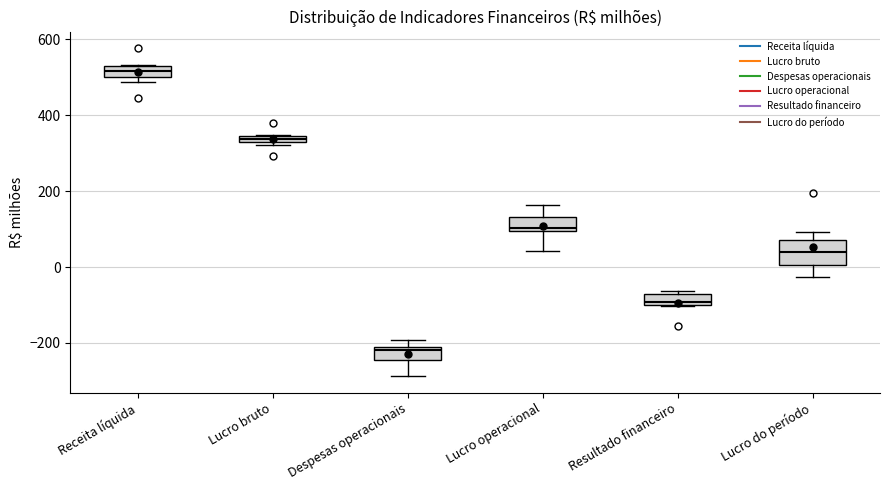

Where is the upper edge of the box for Lucro operacional on the y-axis? The values are not printed on the chart, so give them approximately, as read against the axis.

140